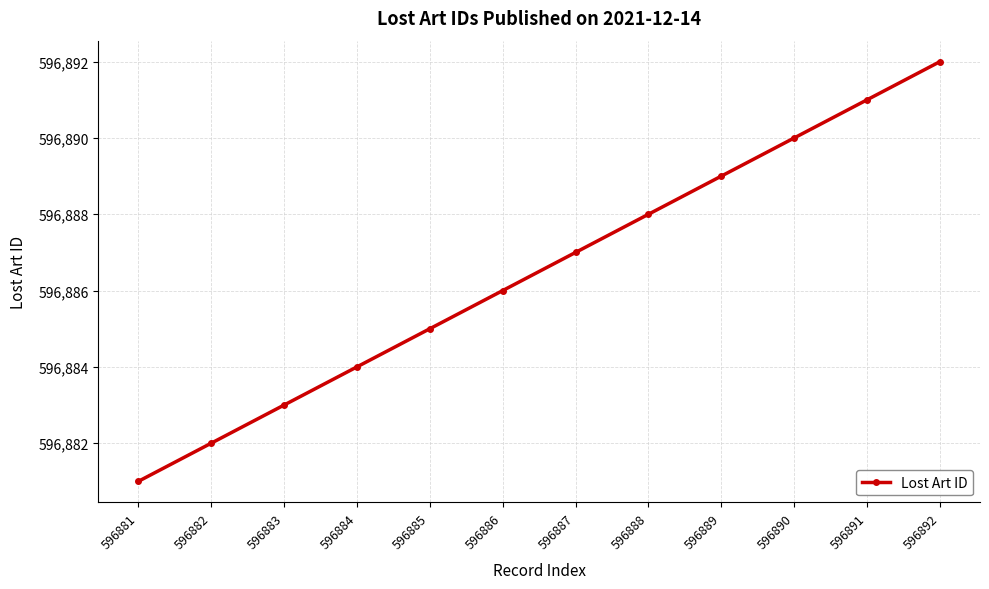

Approximately how many times larger is the value at 596887 compared to 596883?

1.0